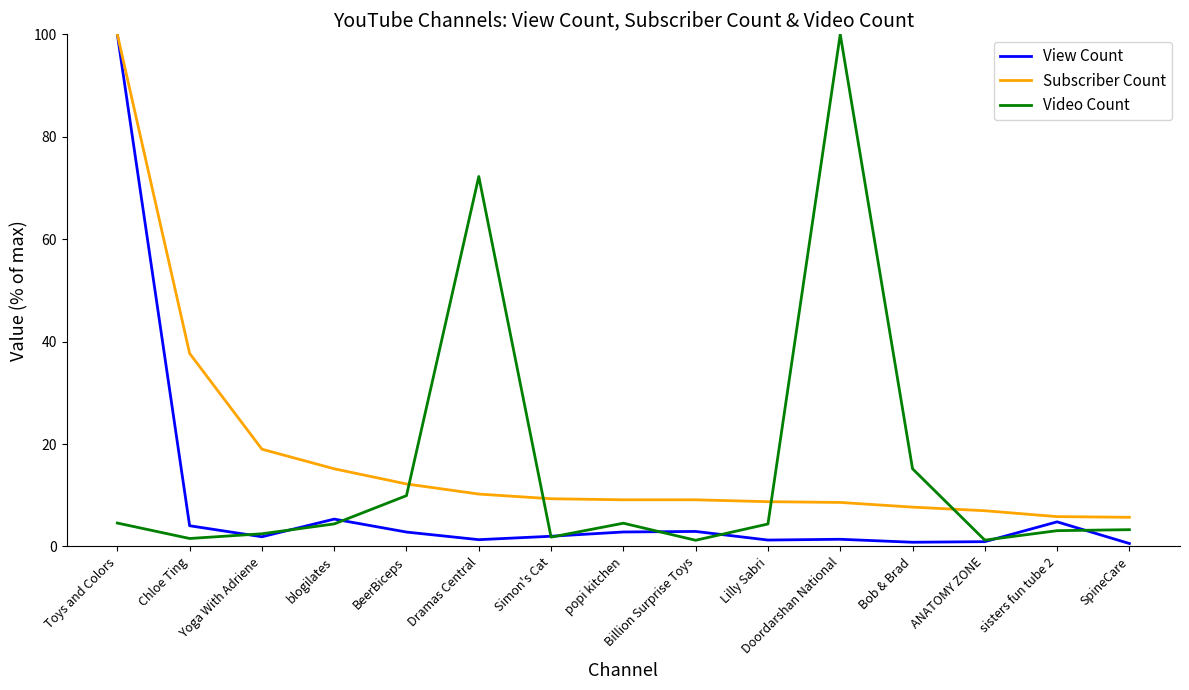

What is the maximum value shown in the chart?

100.0